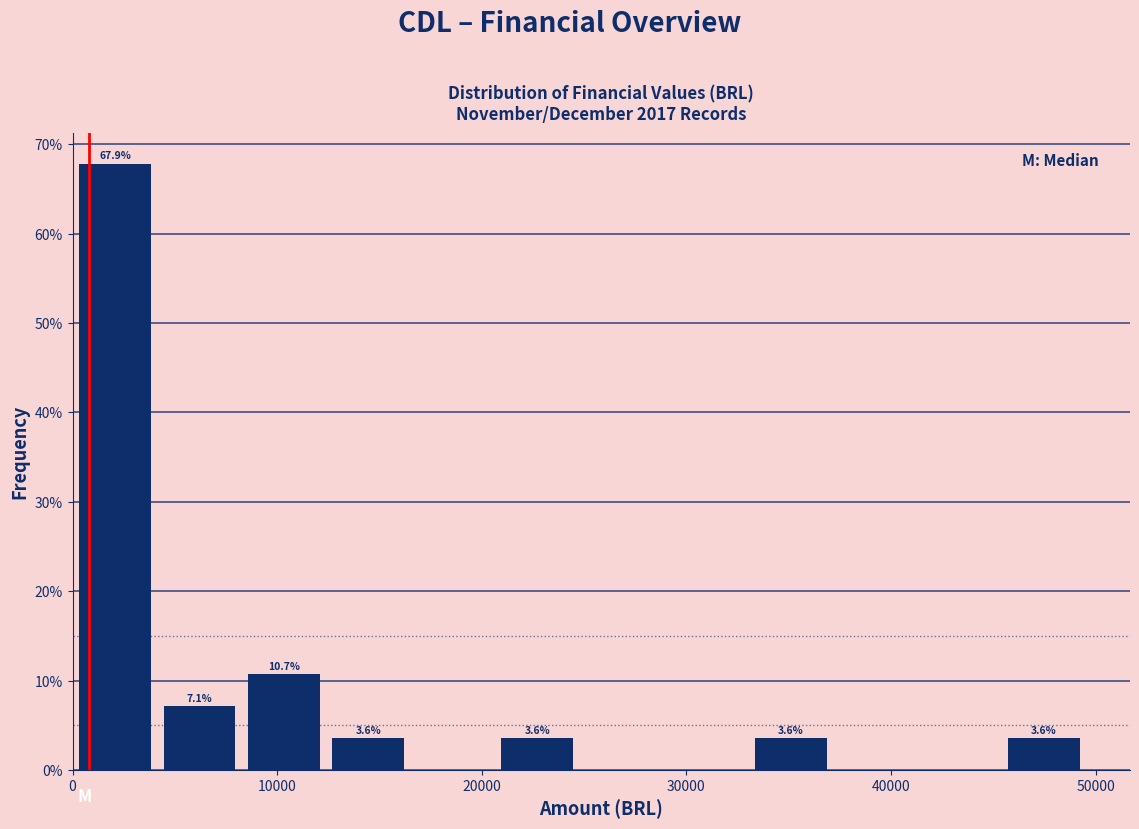

Which range on the x-axis has the tallest bar?

0 to 4000